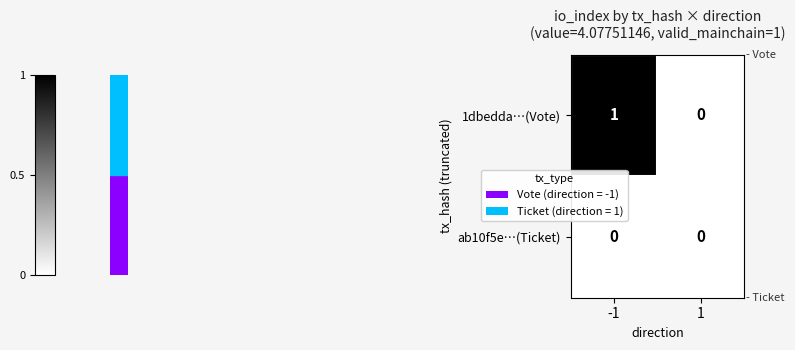

At which category does the chart reach its peak across all series?

-1